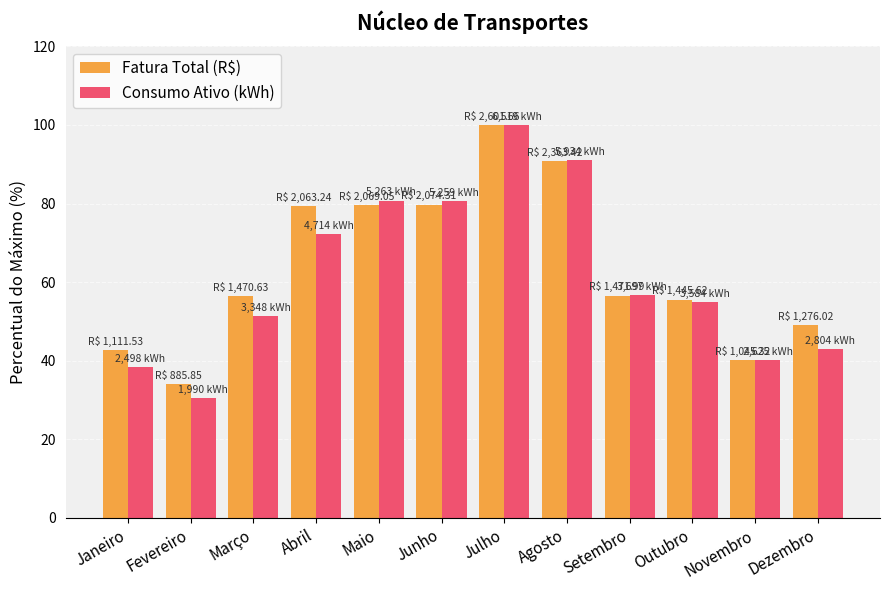

At which category is the sum across all series the highest?

Julho